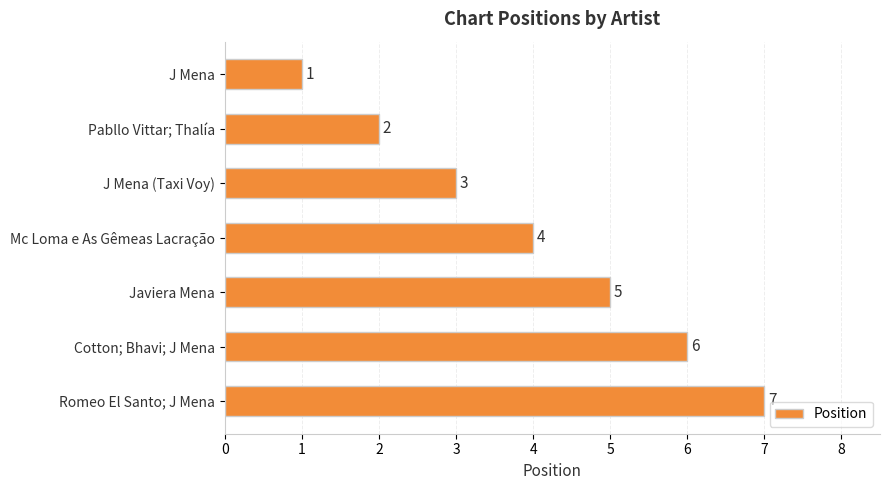

How many series are shown in this chart?

1